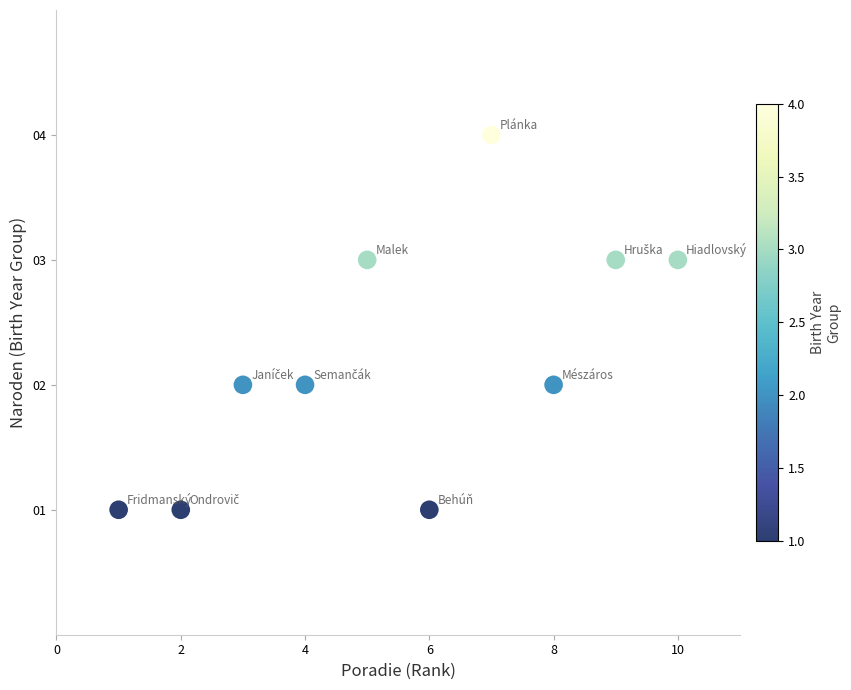

What is the average X value?

6